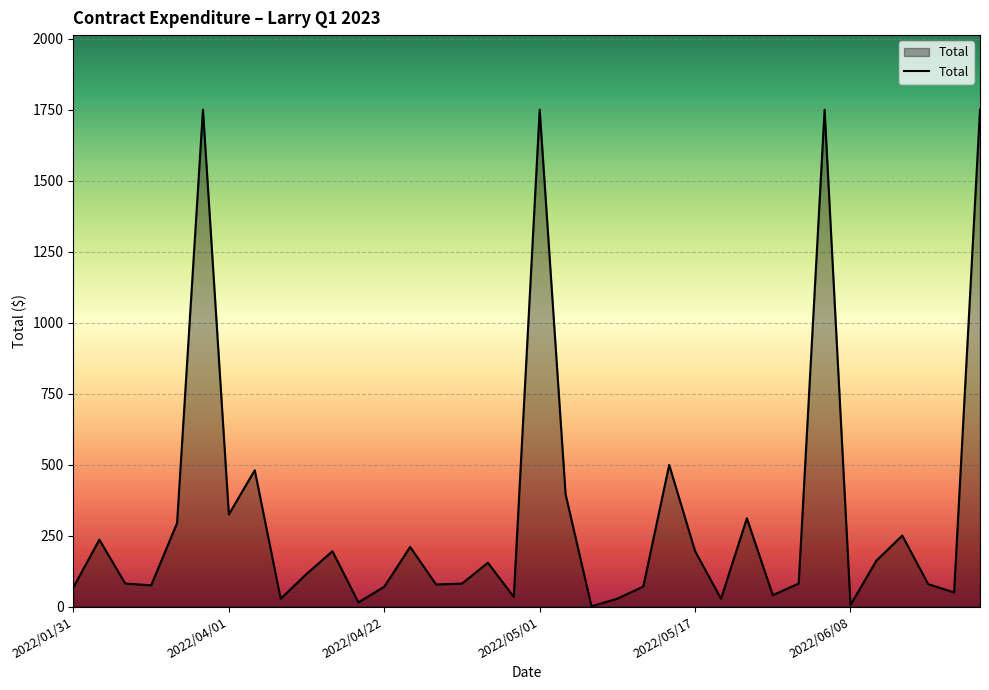

What is the difference between the maximum and minimum values?

1749.1